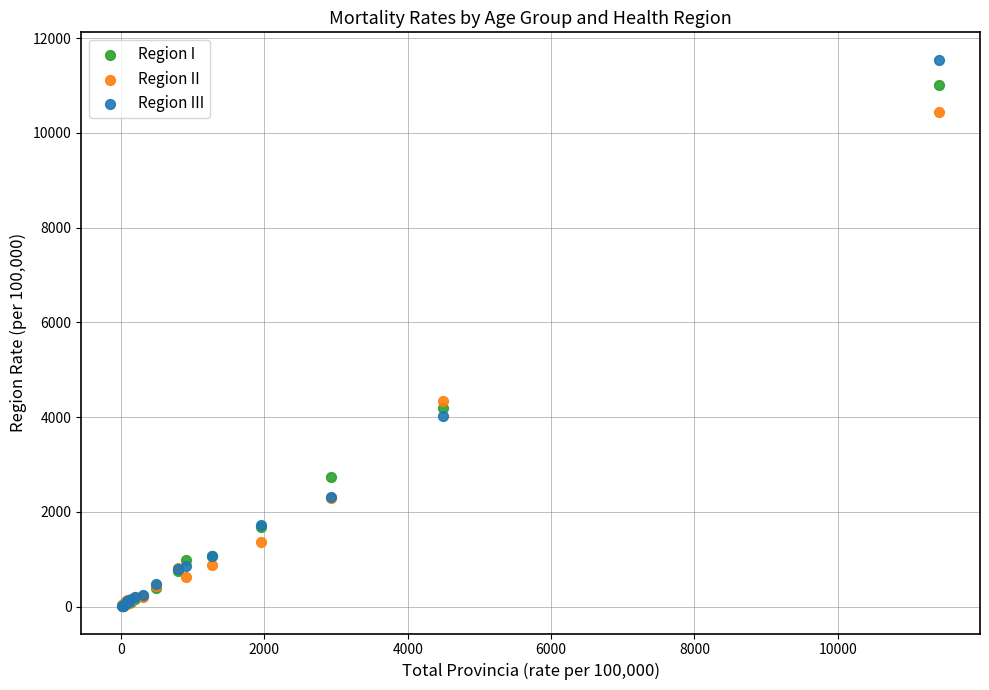

Across all series, what Y value is closest to 5778?

4335.2